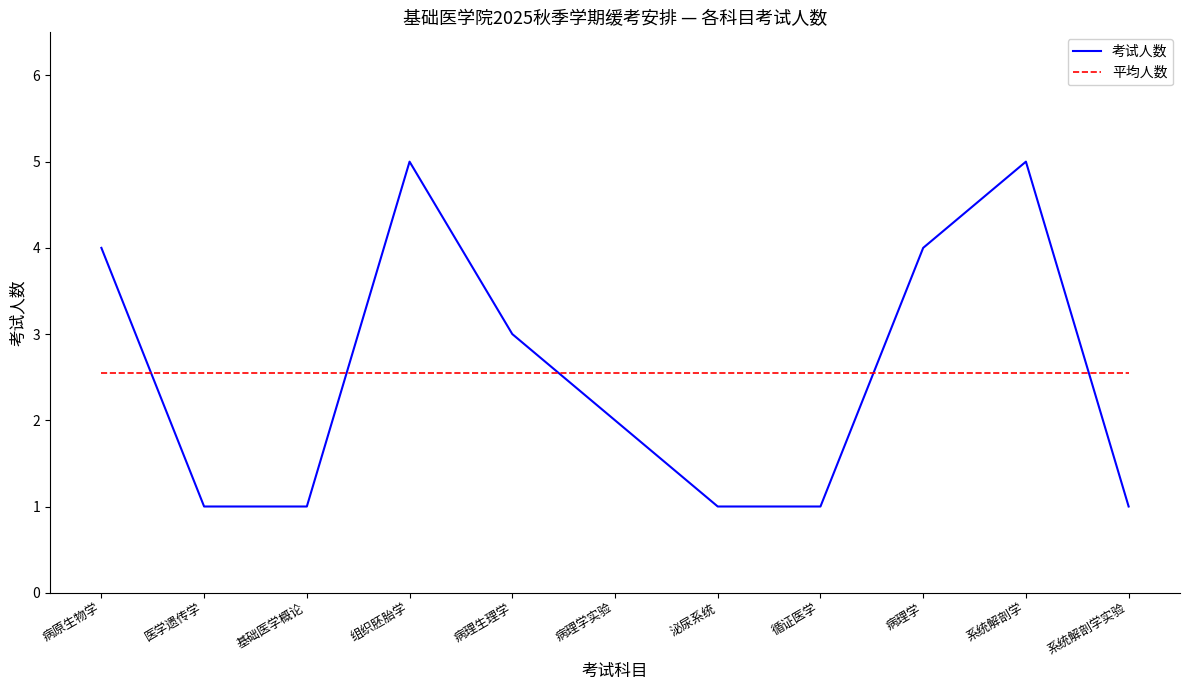

How many times do 考试人数 and 平均人数 cross each other?

5